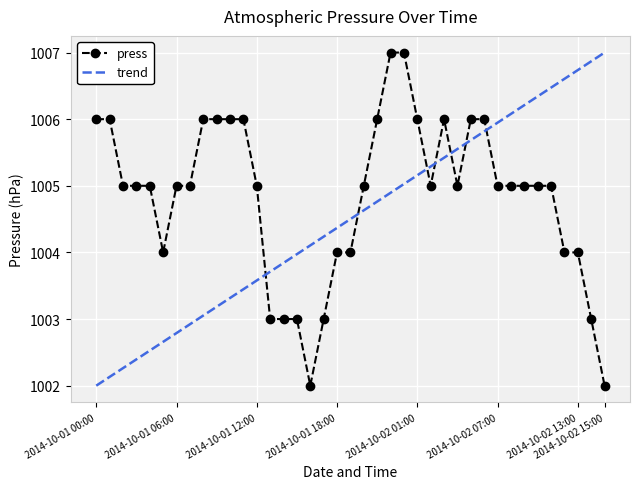

True or false: the data shows 1533 at 2014-10-01 10:00.

False